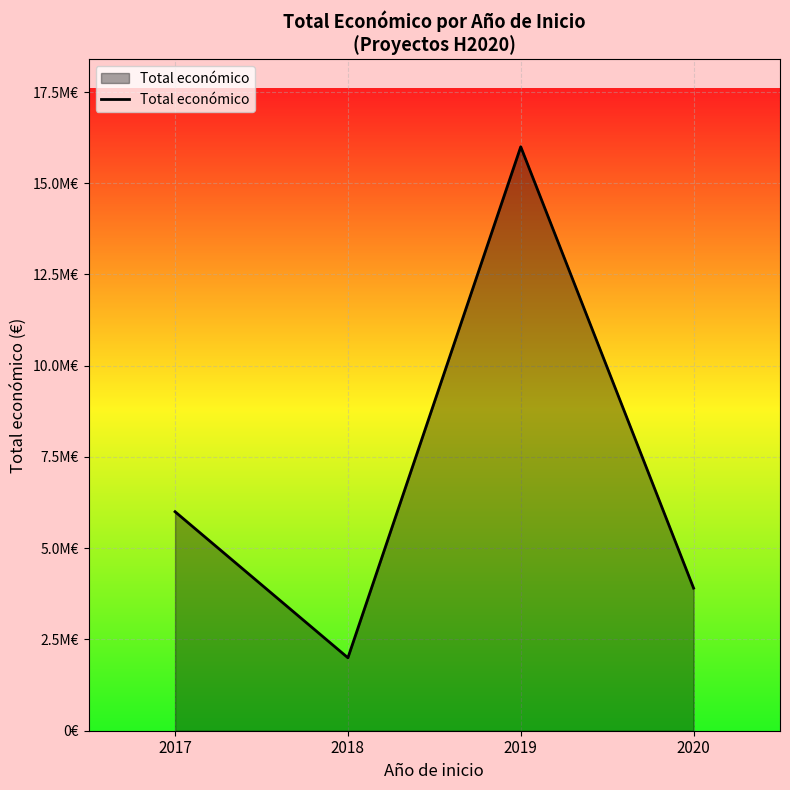

At which label does the data first exceed 5999934?

2019